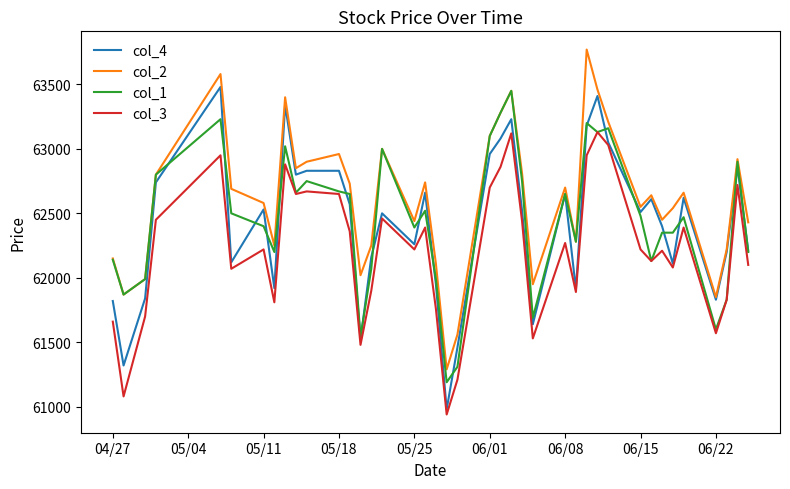

What is the greatest value displayed?

63770